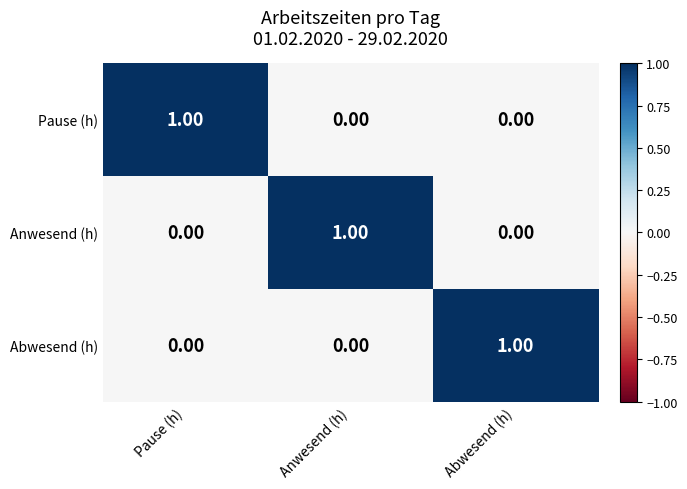

At how many categories does at least one series exceed 0?

3